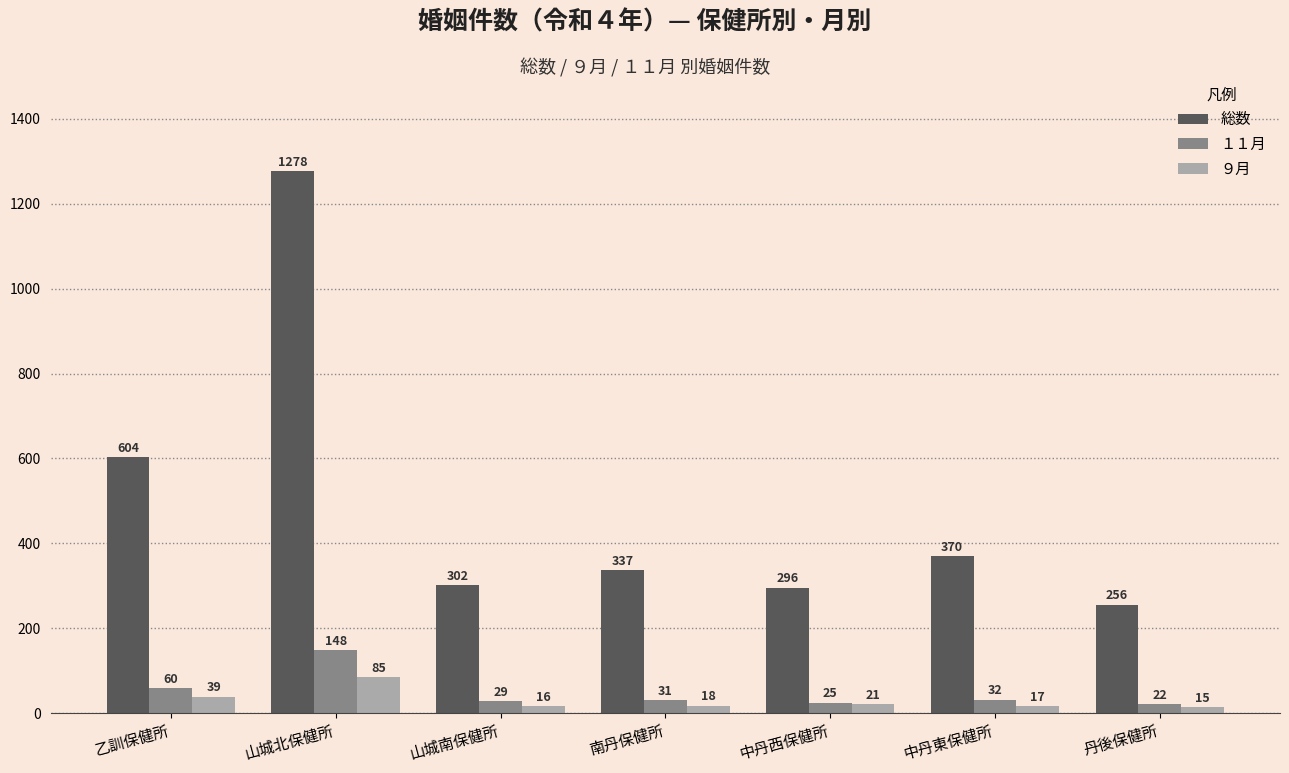

What position from the right is 中丹東保健所?

2